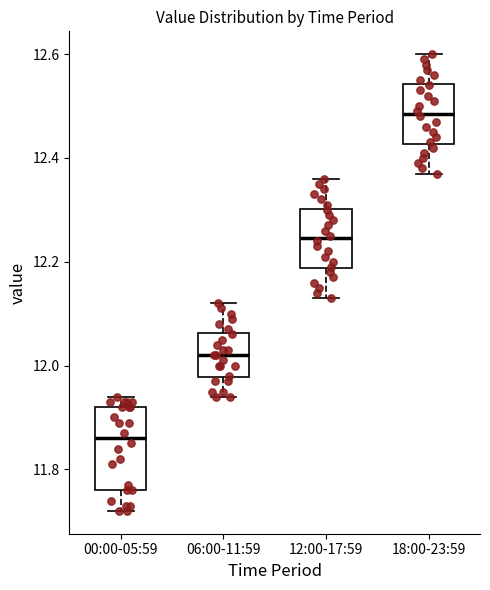

Reading left to right, read every box against the y-axis: the position of its median line, the range the box covers, and the ends of its whiskers. The values are not printed on the chart, so give them approximately, as read against the axis.

00:00-05:59: median 11.86, box 11.76 to 11.92, whiskers 11.72 to 11.94
06:00-11:59: median 12.02, box 11.98 to 12.06, whiskers 11.94 to 12.12
12:00-17:59: median 12.24, box 12.18 to 12.30, whiskers 12.14 to 12.36
18:00-23:59: median 12.48, box 12.42 to 12.54, whiskers 12.38 to 12.60